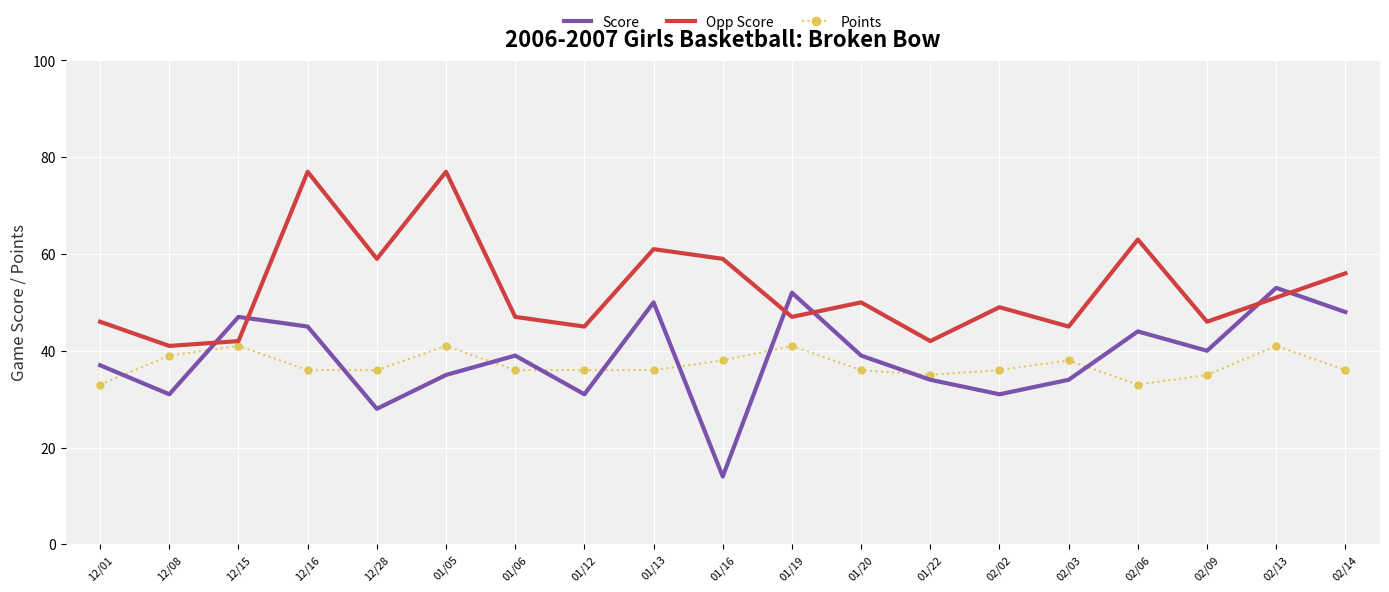

What is the lowest value of the Opp Score series?

41